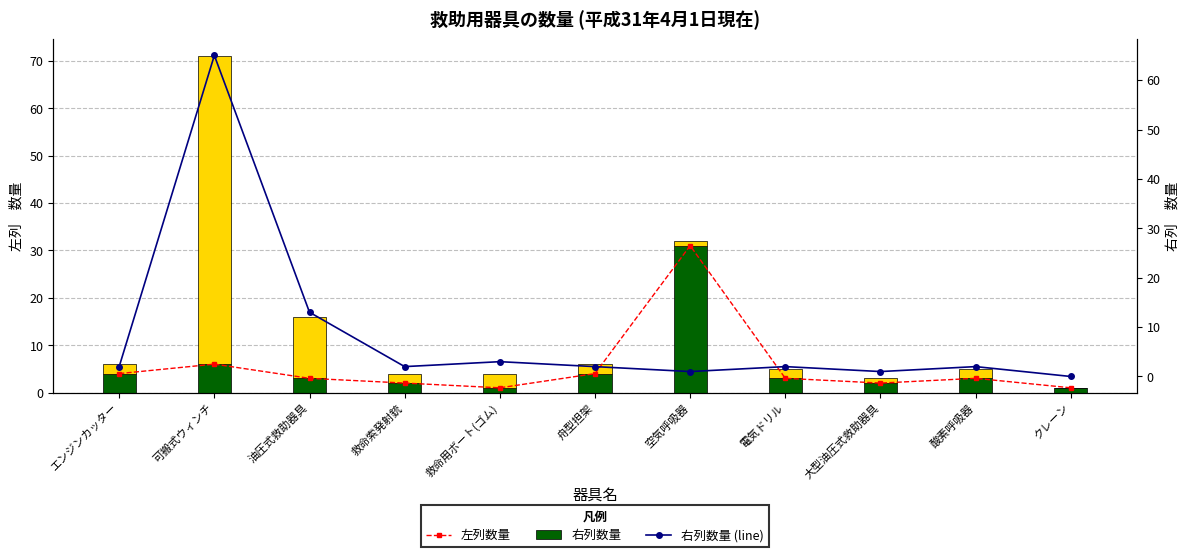

Rank the categories by 右列数量 value from highest to lowest.

可搬式ウィンチ, 油圧式救助器具, 救命用ボート(ゴム), エンジンカッター, 救命索発射銃, 舟型担架, 電気ドリル, 酸素呼吸器, 空気呼吸器, 大型油圧式救助器具, クレーン